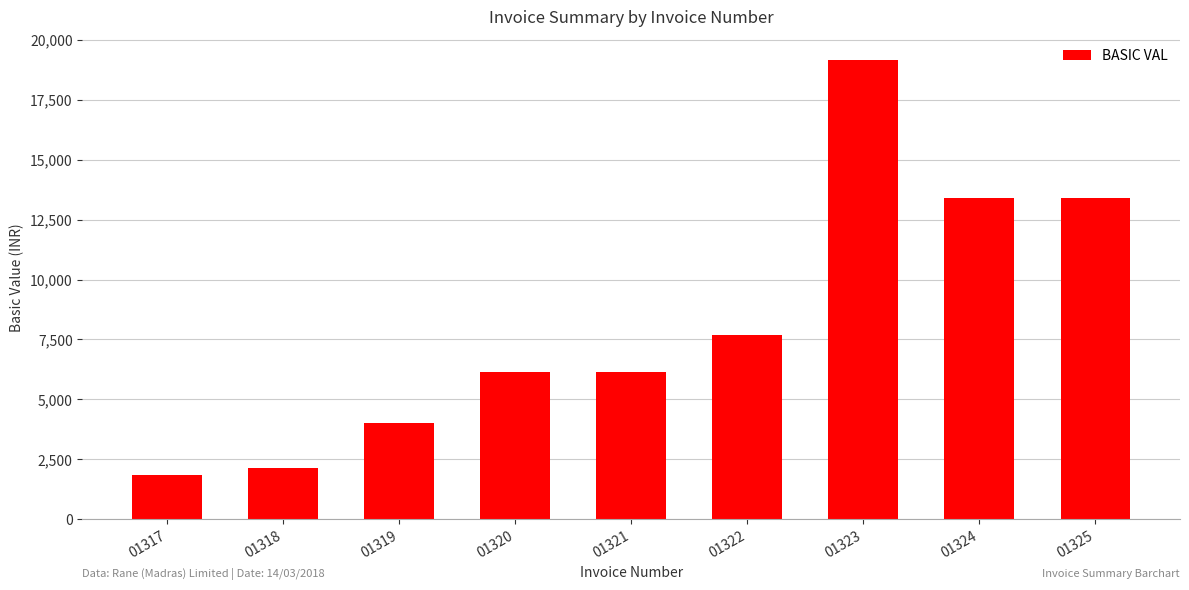

At which category does the chart reach its peak across all series?

01323